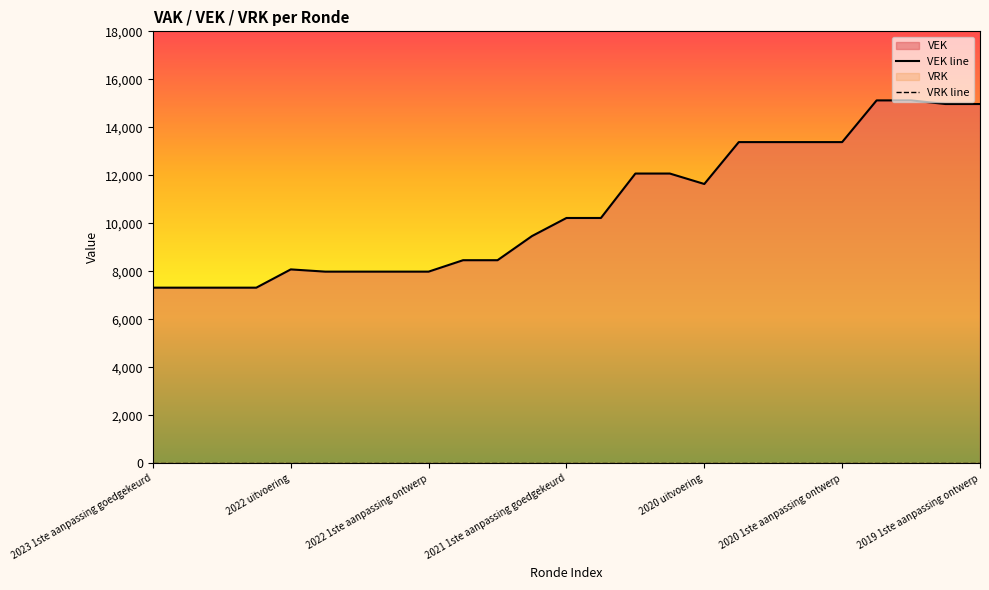

Which series has the largest total across all categories?

VEK line